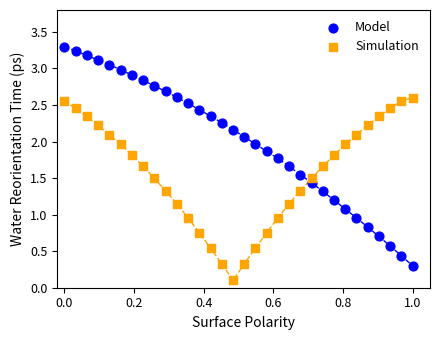

Which series reaches the minimum Y coordinate?

Simulation